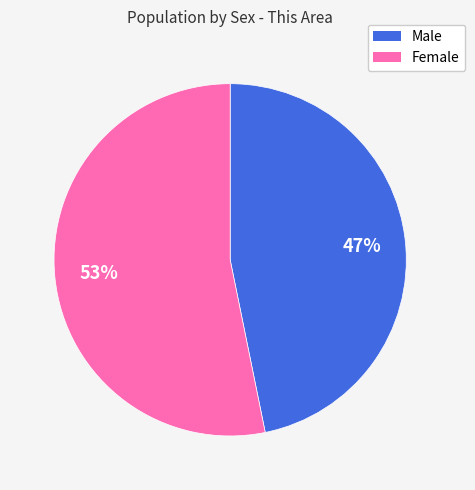

To the nearest percent, what portion does Male represent?

47%